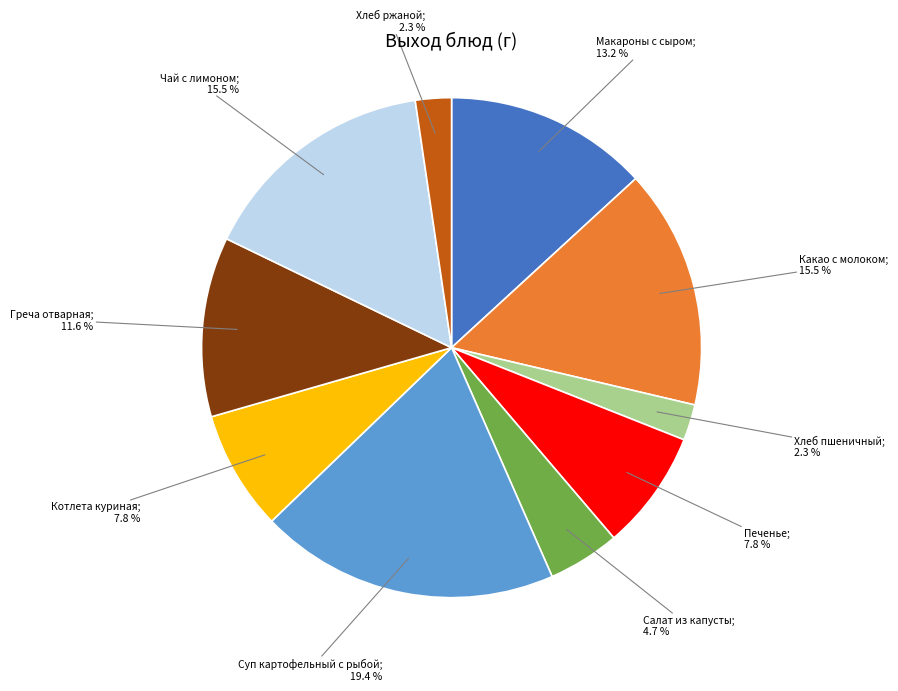

Does any single category account for the majority?

No